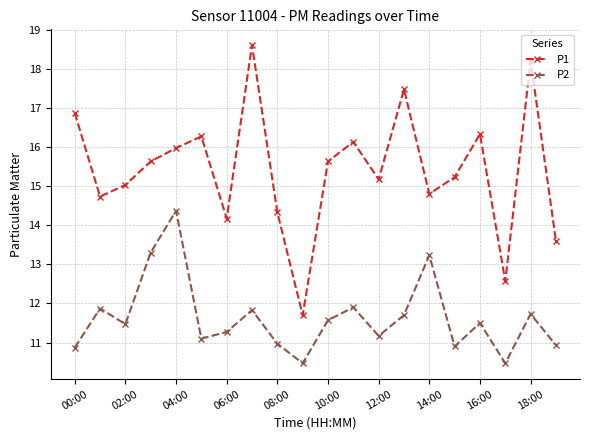

How many series are shown in this chart?

2